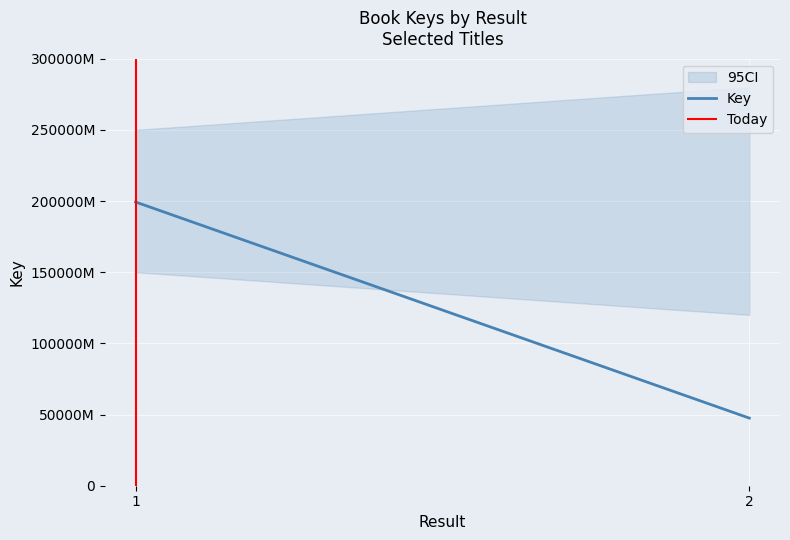

Rank the series by their average value, from highest to lowest.

Key, Today